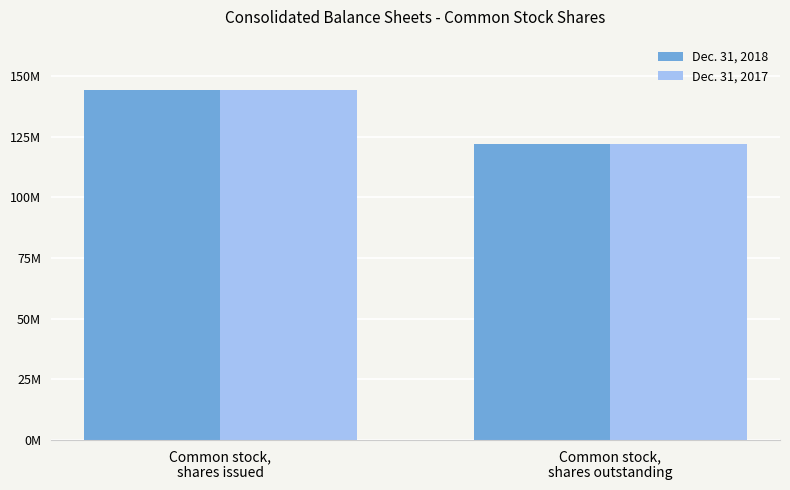

Between Common stock,
shares issued and Common stock,
shares outstanding, which series saw the biggest shift?

Dec. 31, 2018